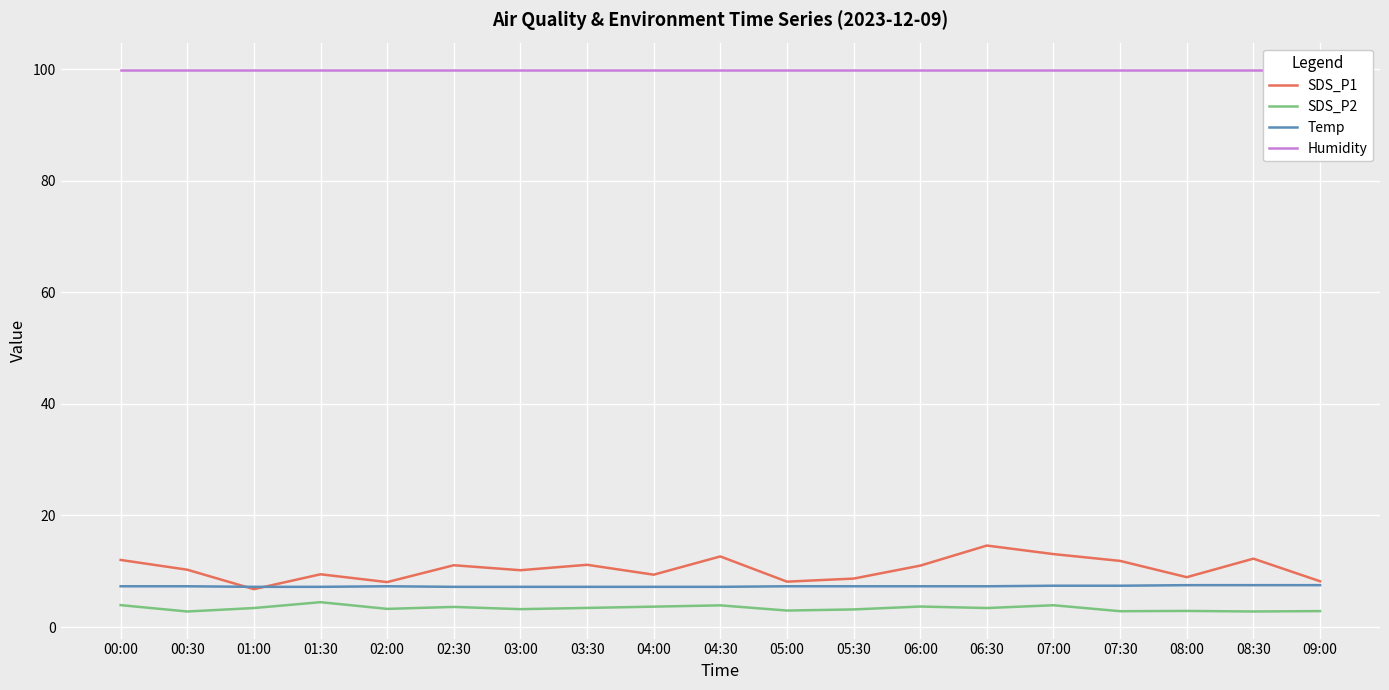

True or false: SDS_P1 and SDS_P2 cross at least once.

False